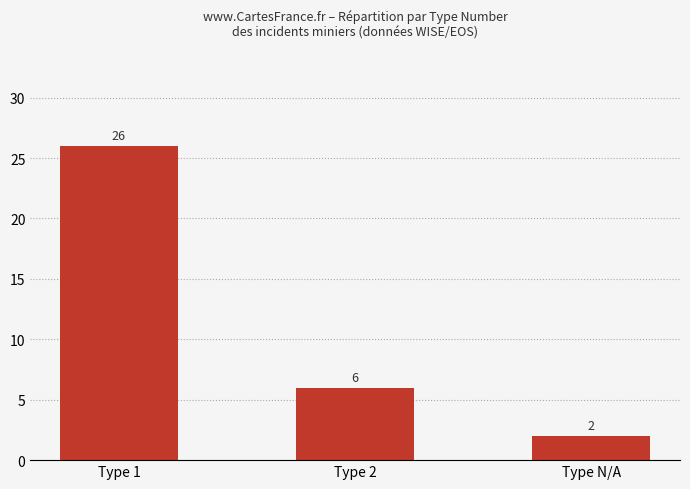

How many values are between 2 and 26?

3